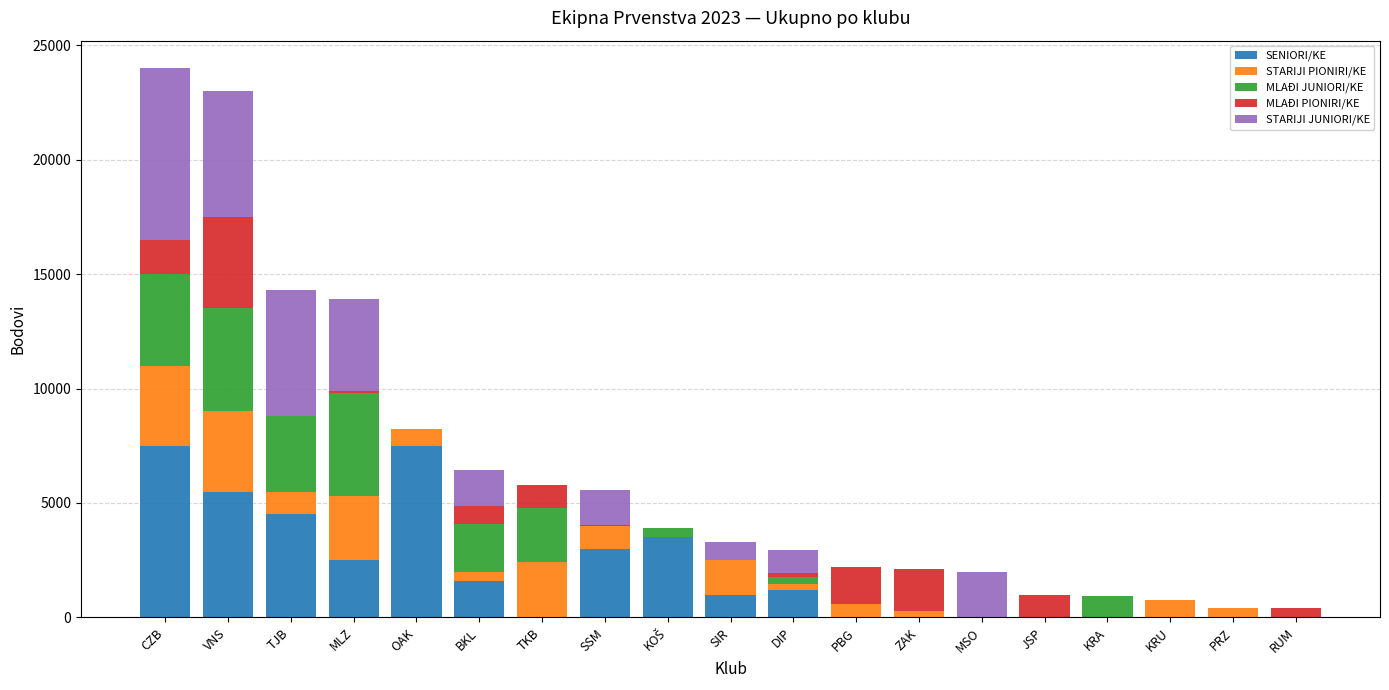

What is the sum of all SENIORI/KE values?

37800